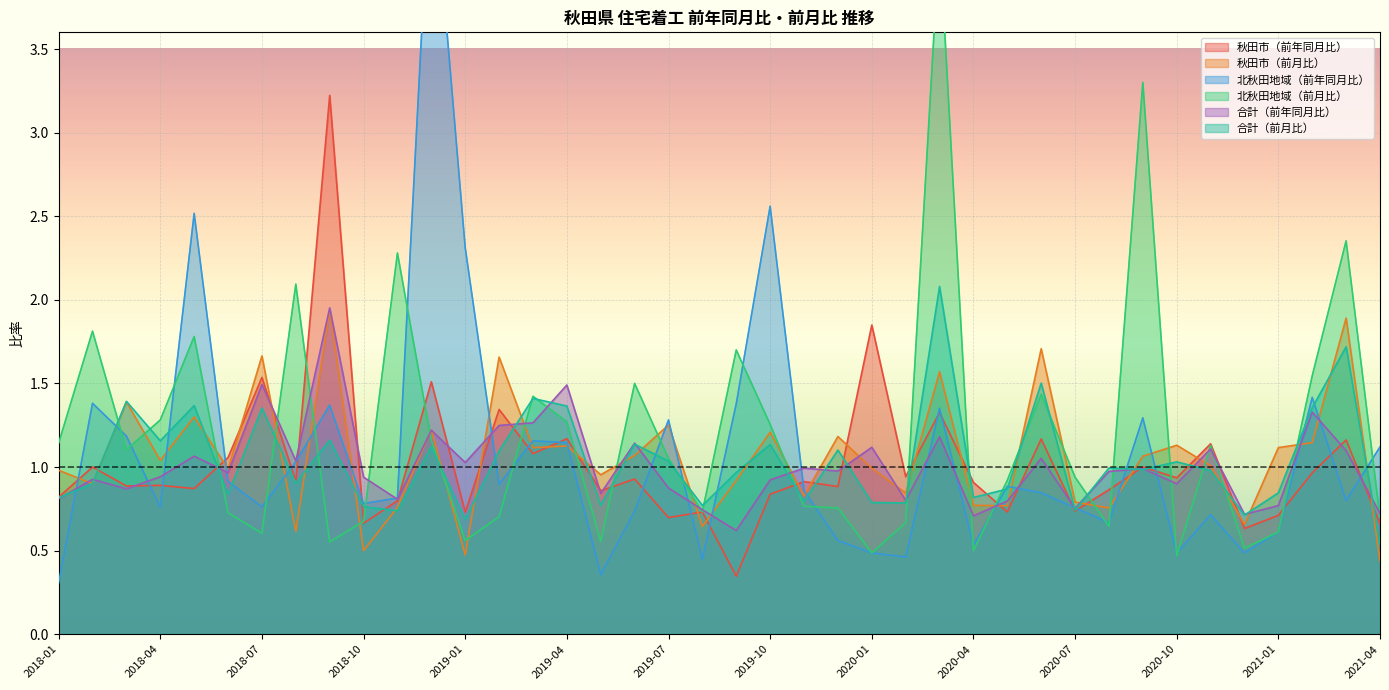

Is it true that 合計（前年同月比） equals 1.5 at 2018-04?

False